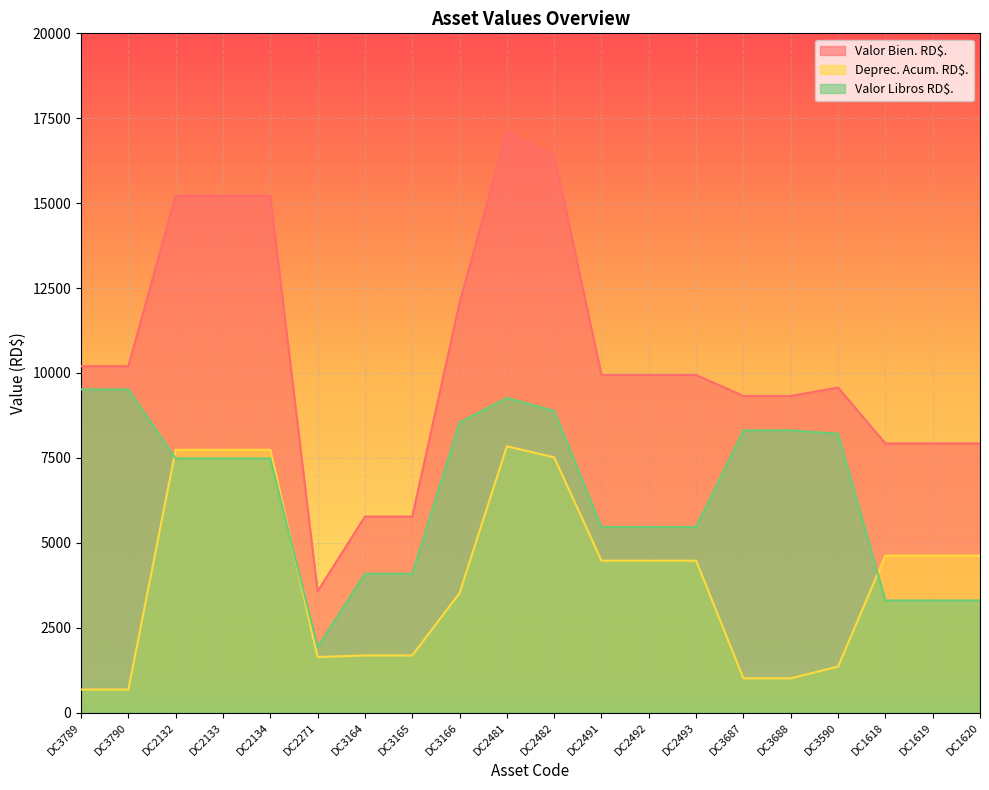

Reading left to right, what are all the values shown in this chart?

Valor Bien. RD$.: 10200.0	10200.0	15222.0	15222.0	15222.0	3572.6	5772.6	5772.6	12064.9	17110.0	16402.0	9941.5	9941.5	9941.5	9323.2	9323.2	9570.0	7926.8	7926.8	7926.8
Deprec. Acum. RD$.: 679.9	679.9	7737.3	7737.3	7737.3	1637.0	1683.4	1683.4	3518.6	7841.6	7517.1	4473.2	4473.2	4473.2	1009.9	1009.9	1355.6	4623.4	4623.4	4623.4
Valor Libros RD$.: 9519.1	9519.1	7483.7	7483.7	7483.7	1934.6	4088.2	4088.2	8545.3	9267.4	8883.9	5467.3	5467.3	5467.3	8312.3	8312.3	8213.4	3302.4	3302.4	3302.4